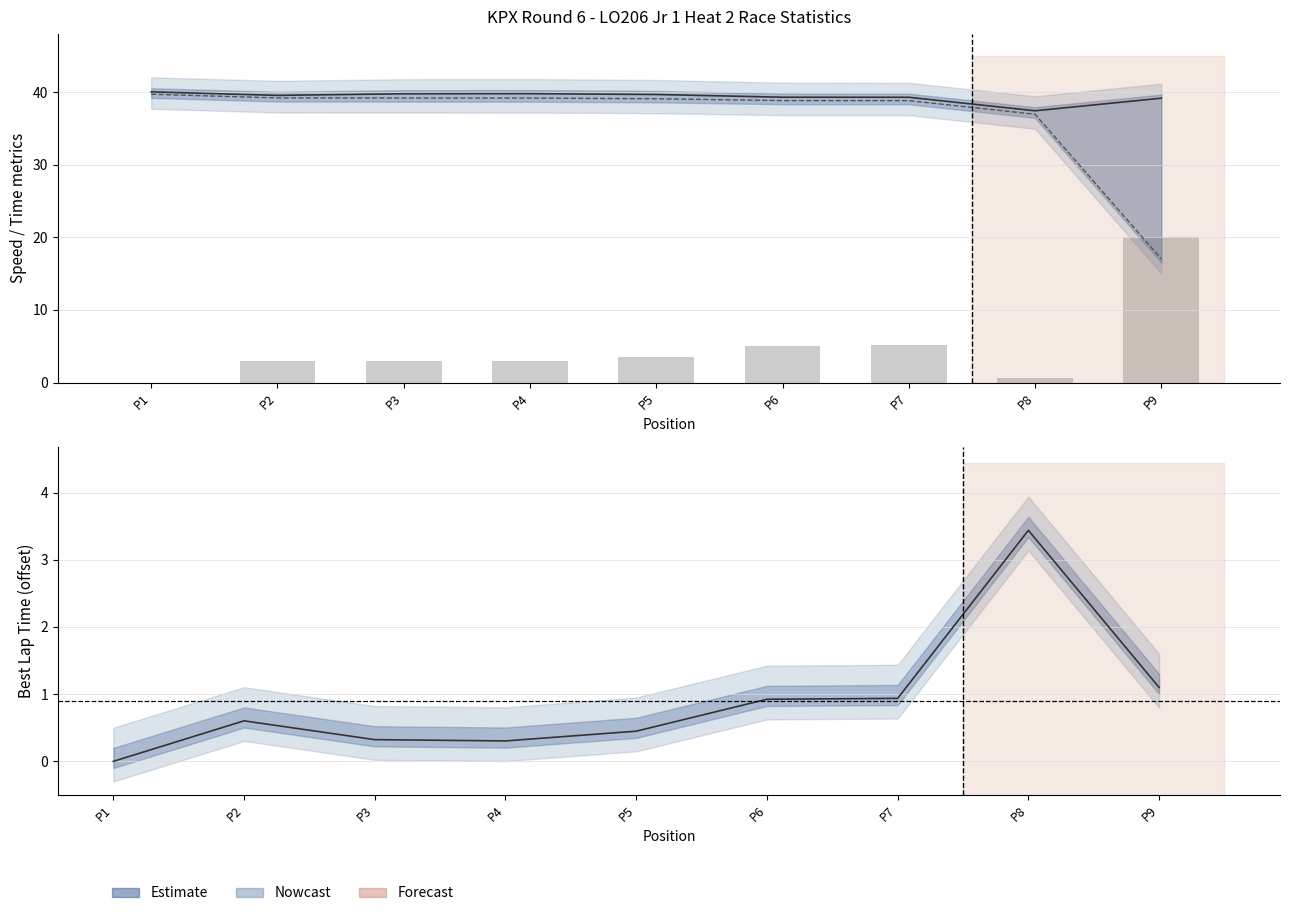

At P8, list the series in order from largest to smallest.

Best Speed (upper), Best Lap Time (normalized), Total Time (scaled)